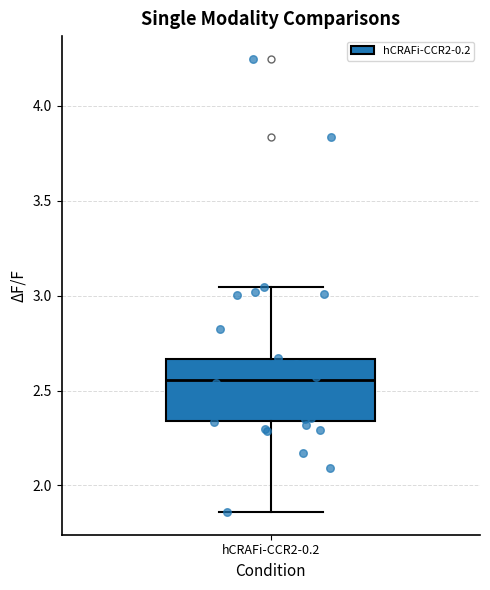

Where is the upper edge of the box for hCRAFi-CCR2-0.2 on the y-axis? The values are not printed on the chart, so give them approximately, as read against the axis.

2.65